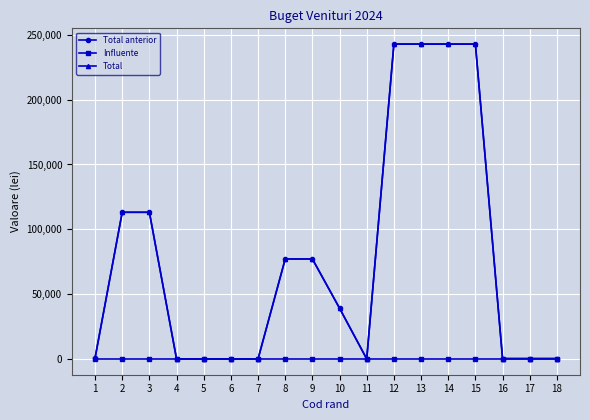

True or false: Influente and Total cross at least once.

False